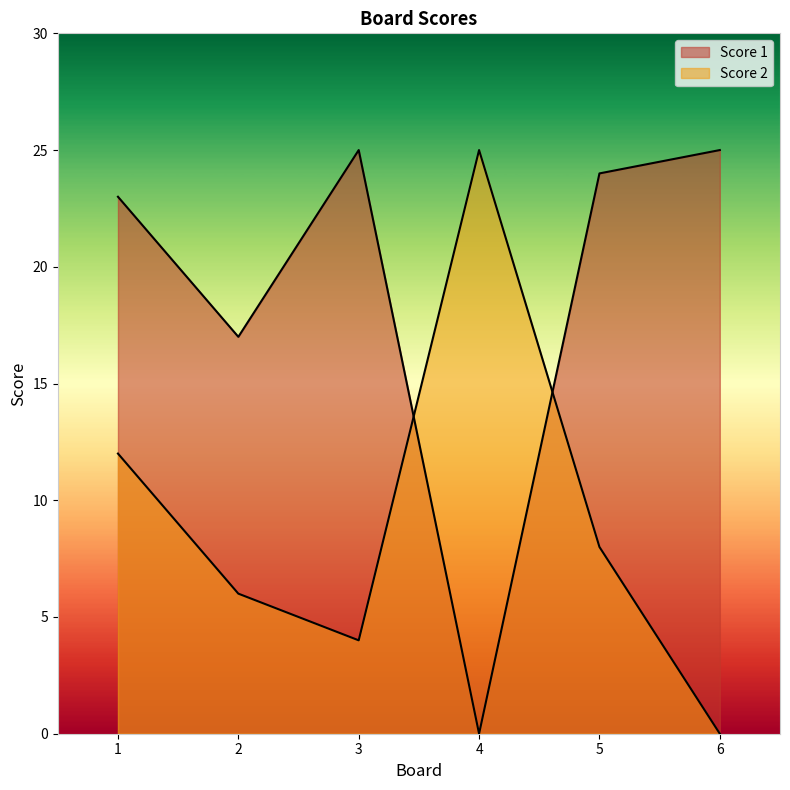

At which label is Score 1 closest to 12?

2